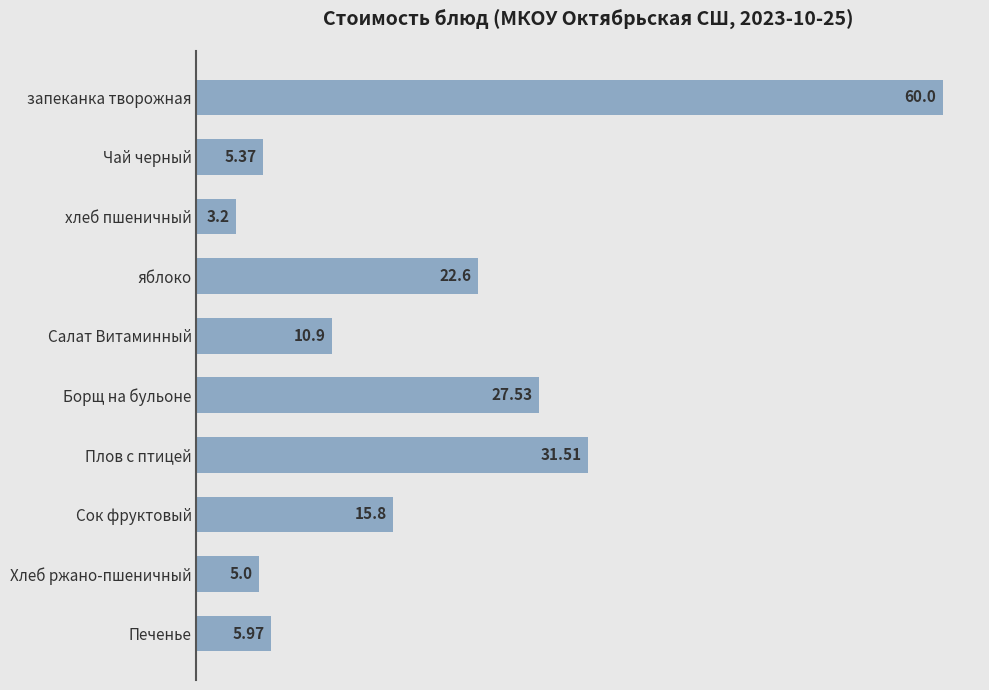

What is the sum of all values?

187.9